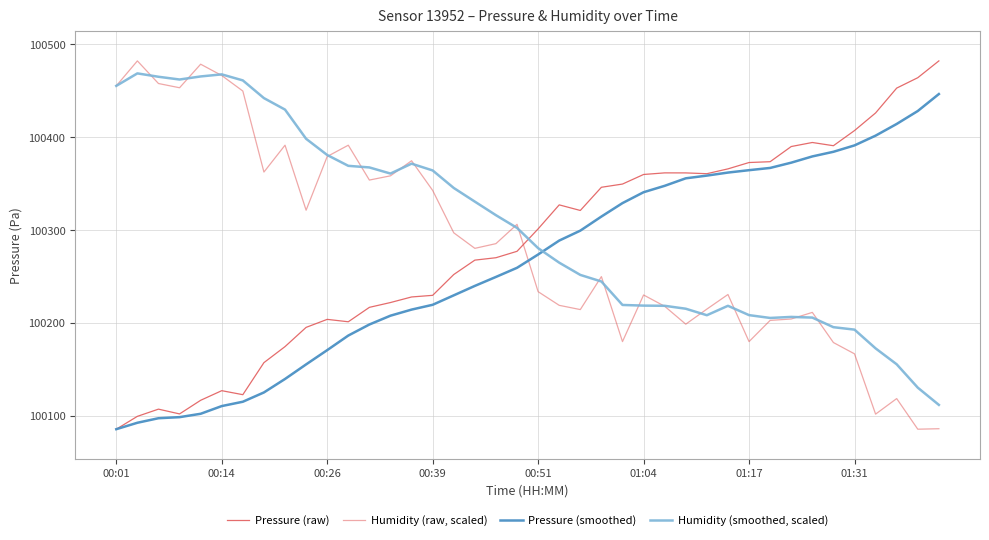

How many lines are shown in the chart?

4